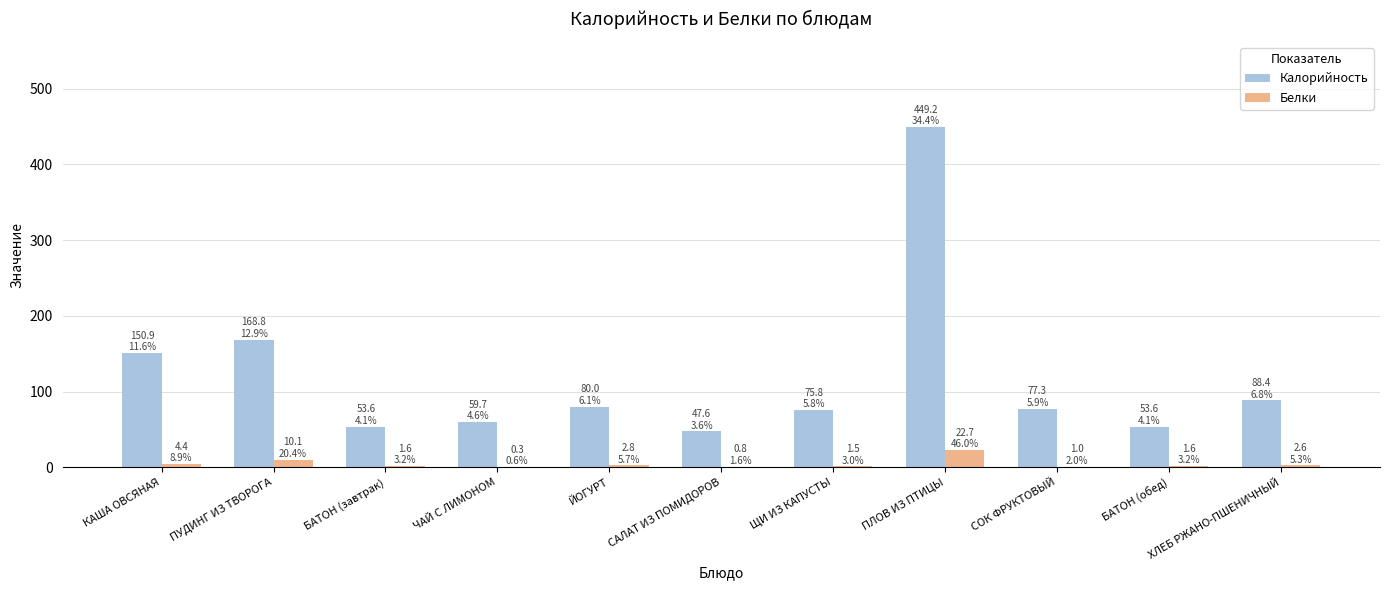

What is the total value across all series at ЙОГУРТ?

82.8